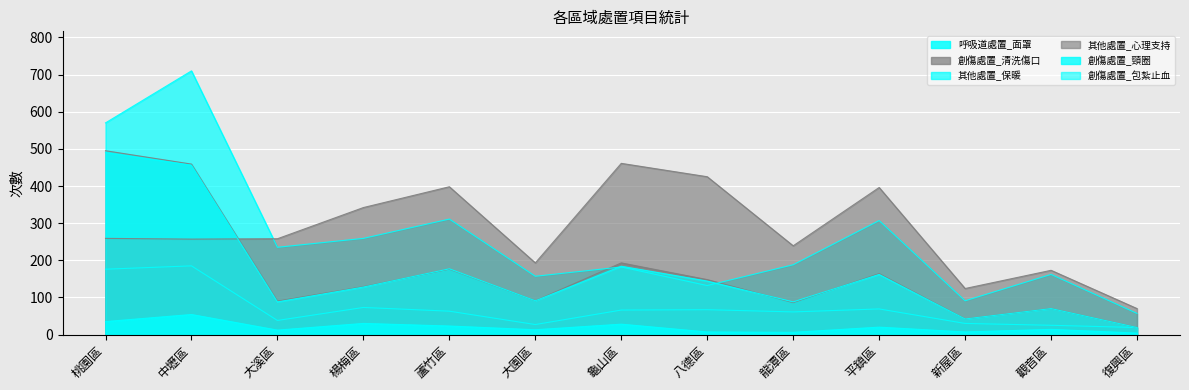

How many interior local peaks does the 創傷處置_頸圈 series have?

5